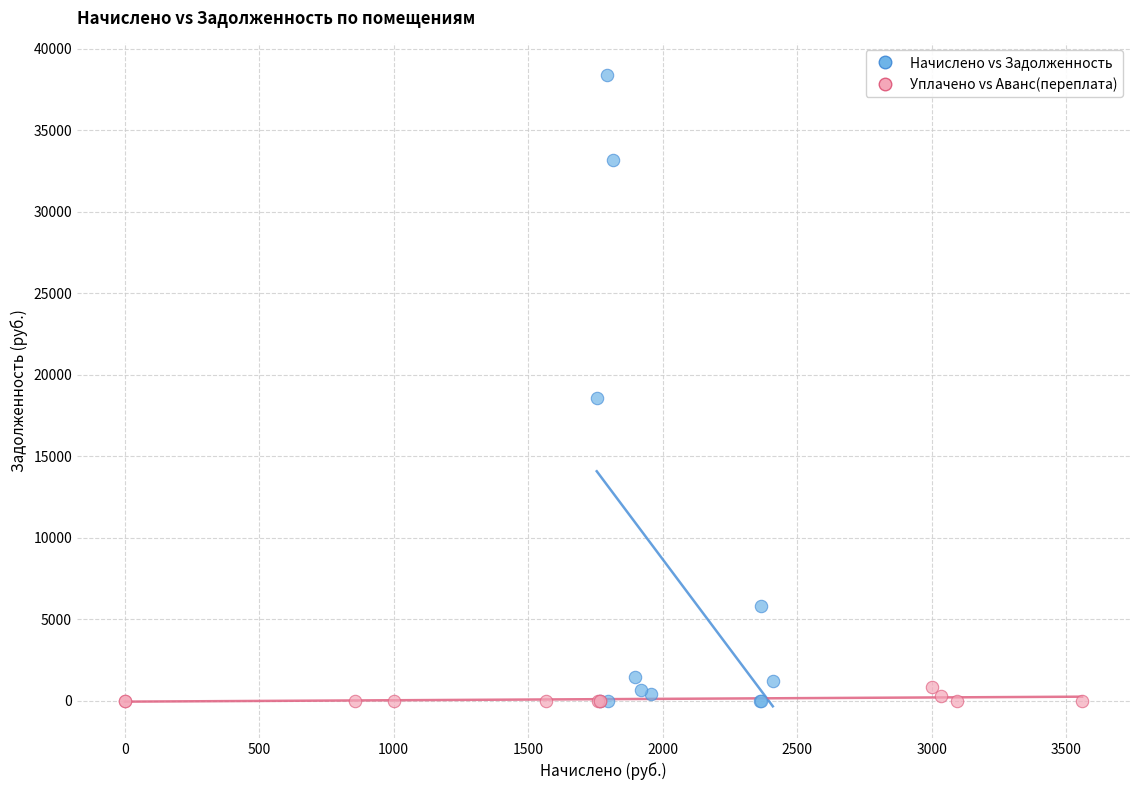

What are all the series names shown in the legend?

Начислено vs Задолженность, Уплачено vs Аванс(переплата)